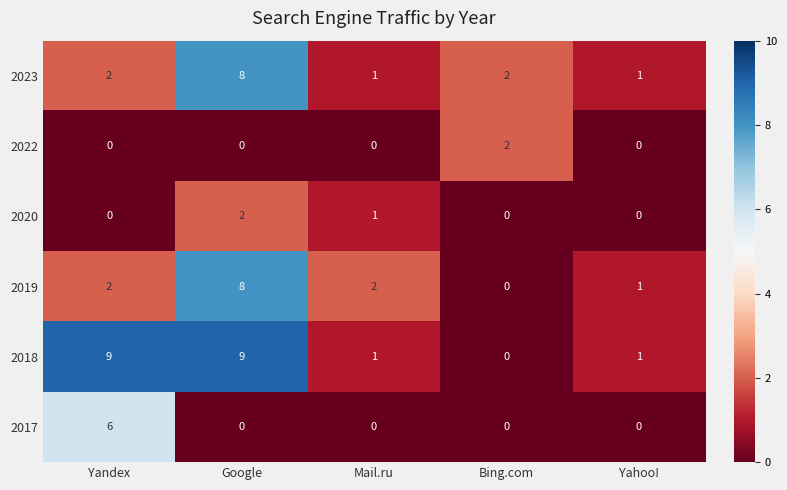

At which category is the sum across all series the highest?

Google